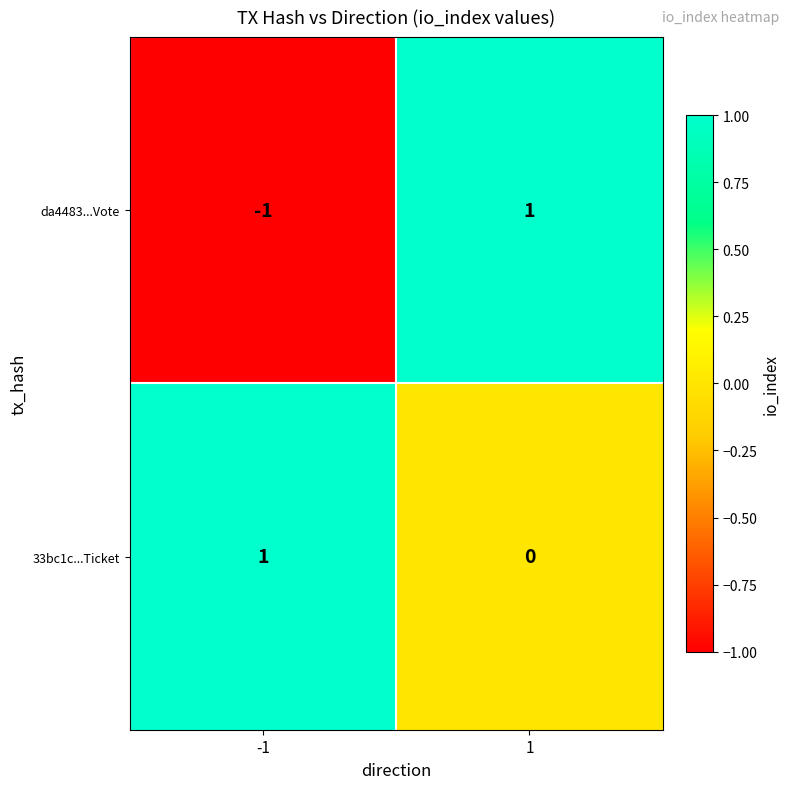

Is the value of da4483...Vote at 1 greater than the value of 33bc1c...Ticket at 1?

Yes